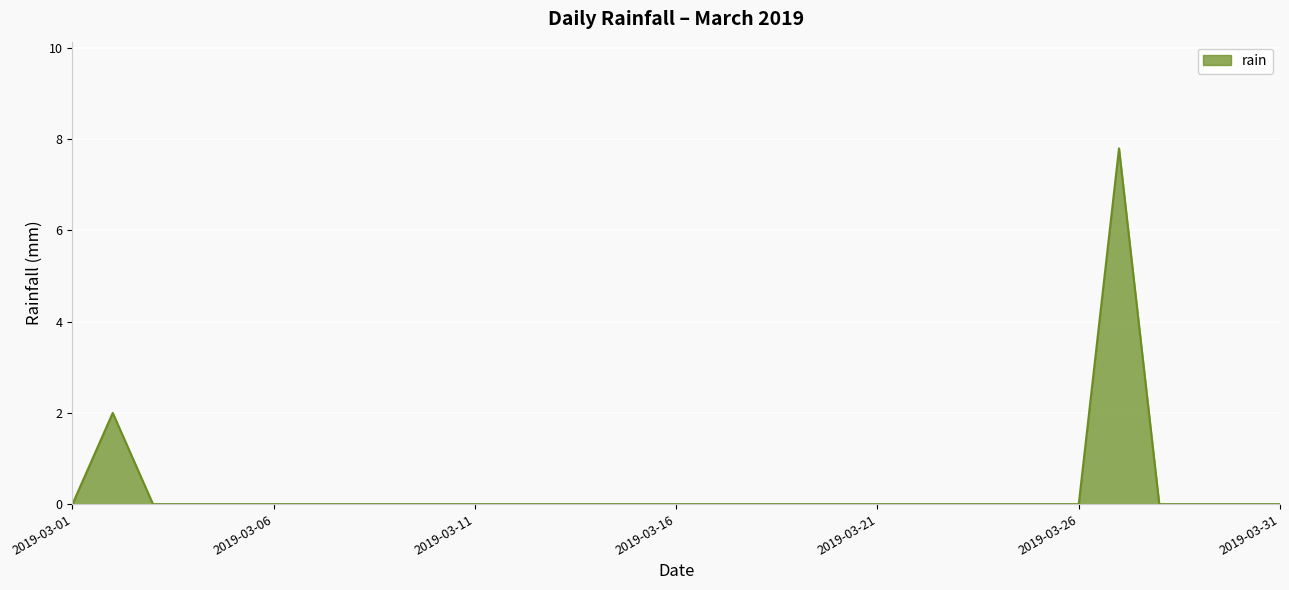

What is the difference between the maximum and minimum values?

7.8